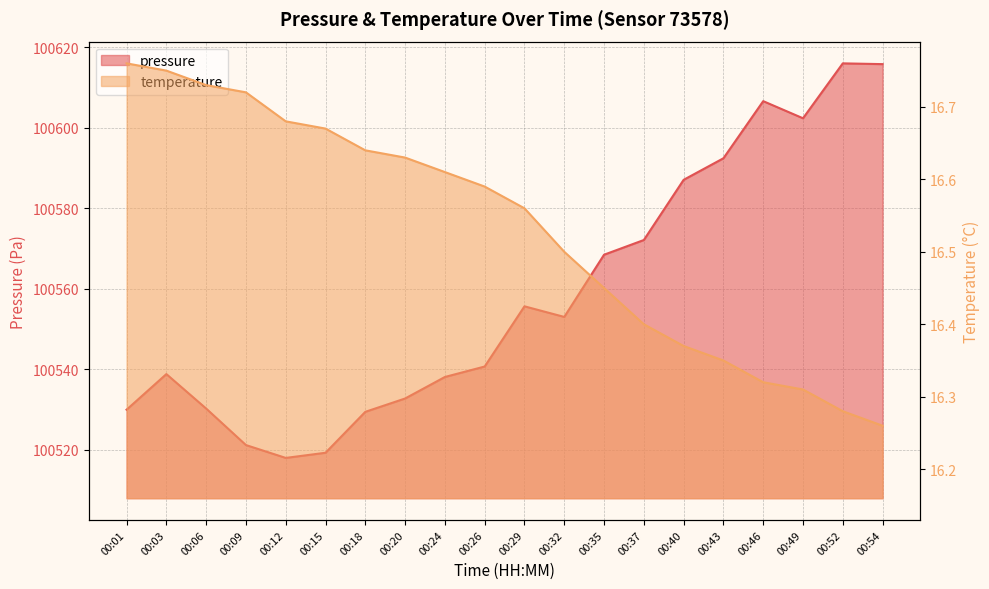

What is the lowest value of the temperature series?

16.3